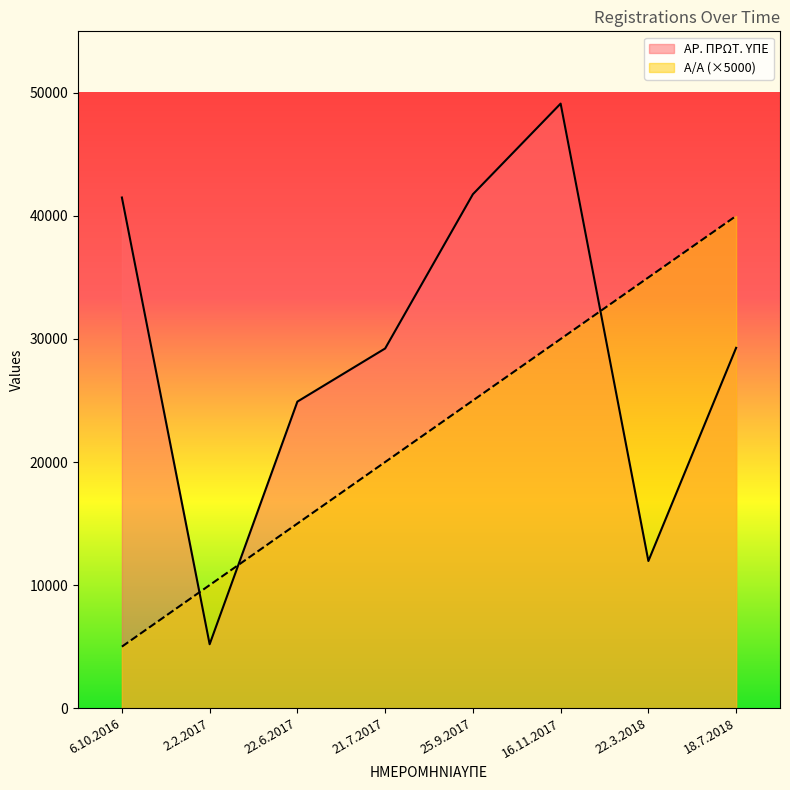

At how many categories does at least one series exceed 43527?

1